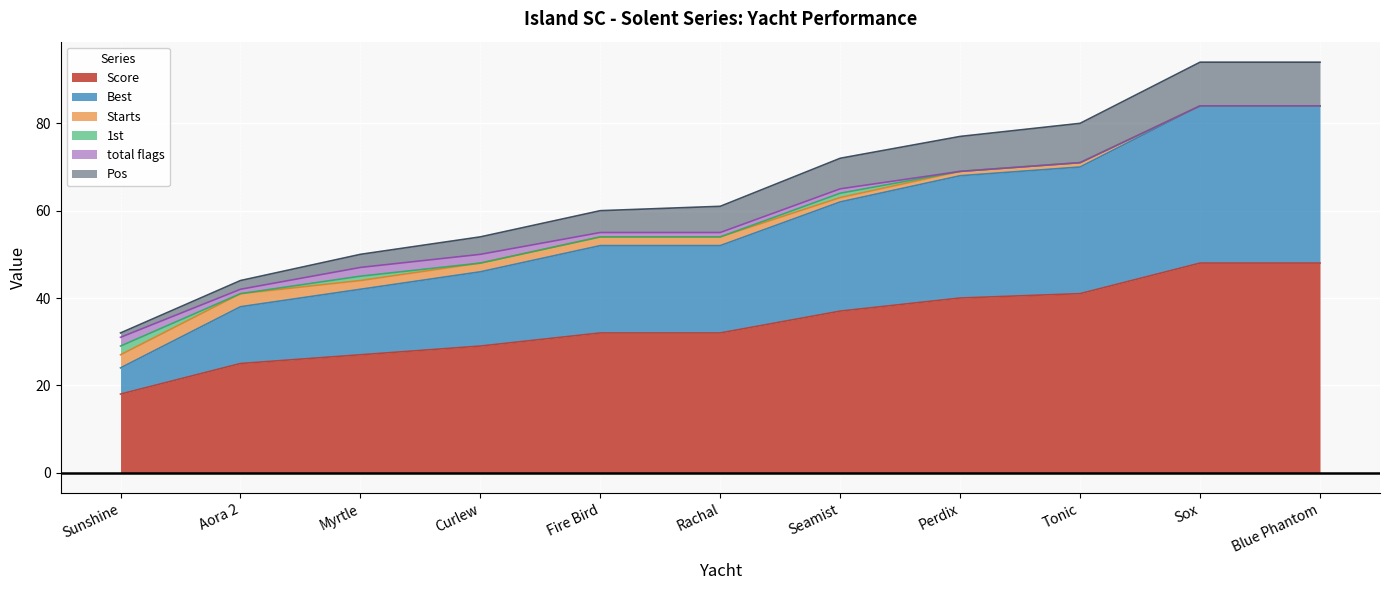

The Score series shows 37 at Seamist. True or false?

True